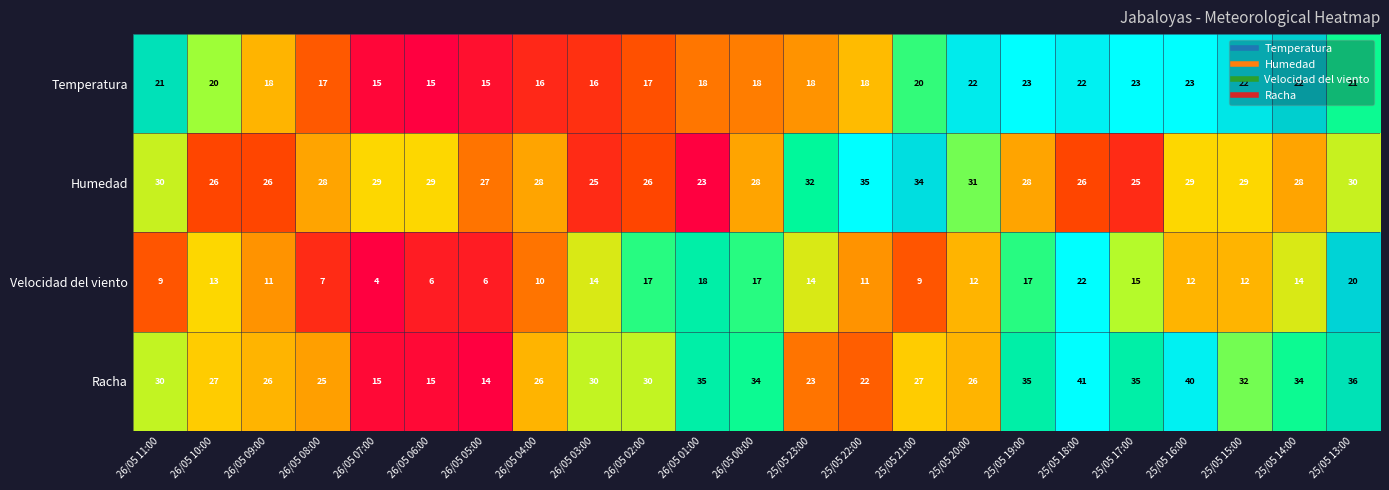

What is the average value of the Racha series?

29